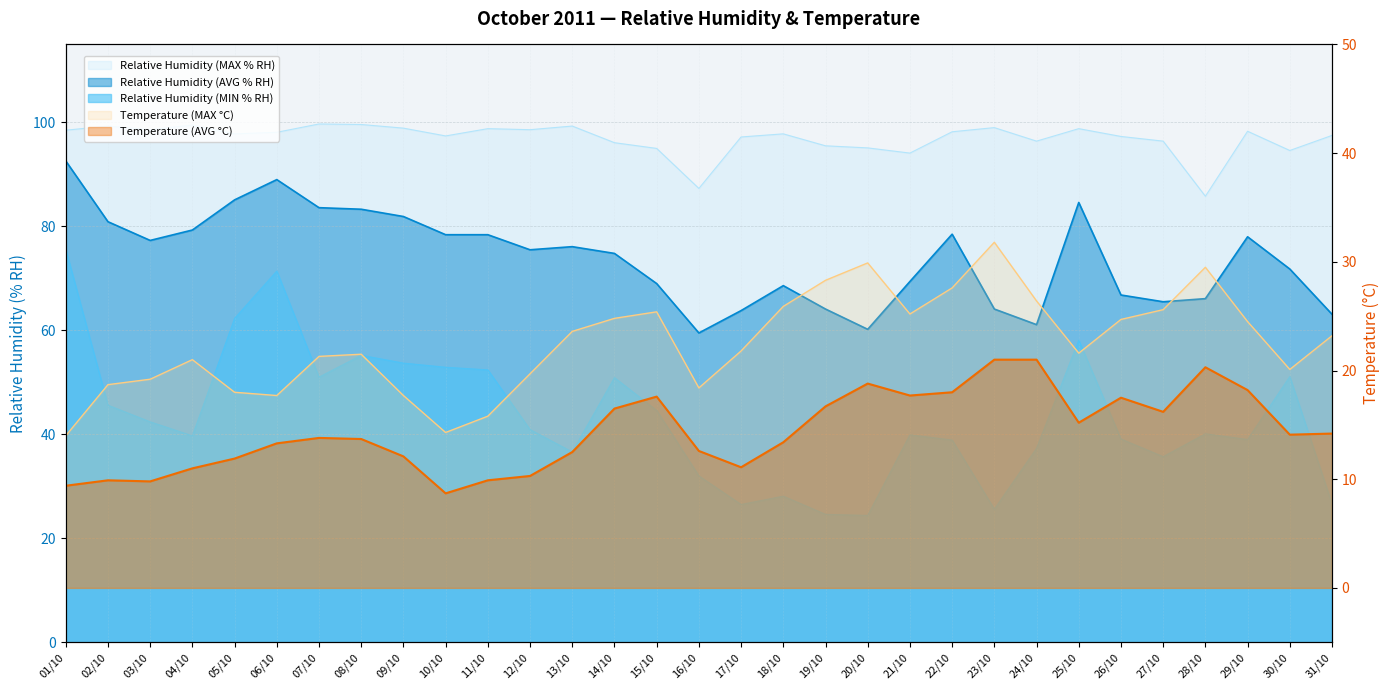

In Relative Humidity (AVG % RH), how many points are lower than both neighbors (excluding endpoints)?

6